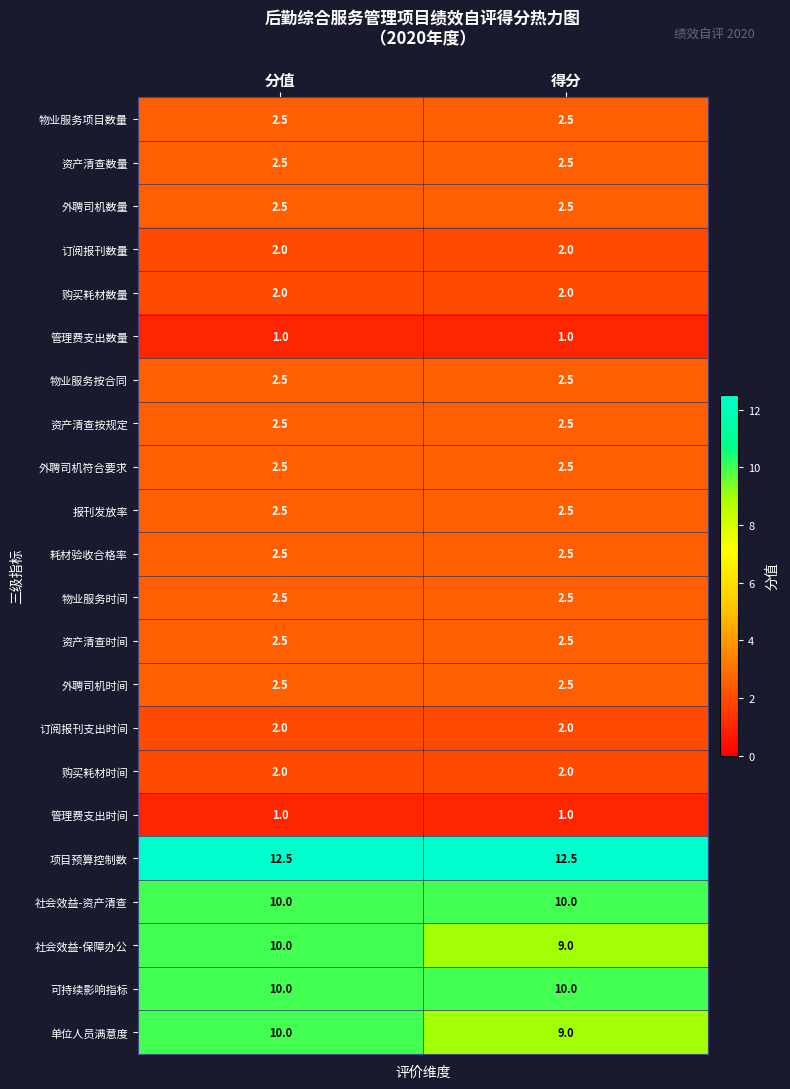

What is the difference between the highest and lowest values at 得分?

11.5